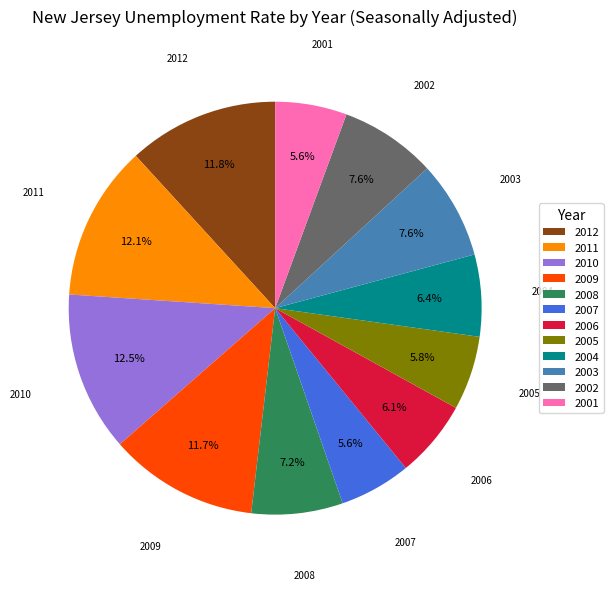

Count the number of slices in the pie.

12